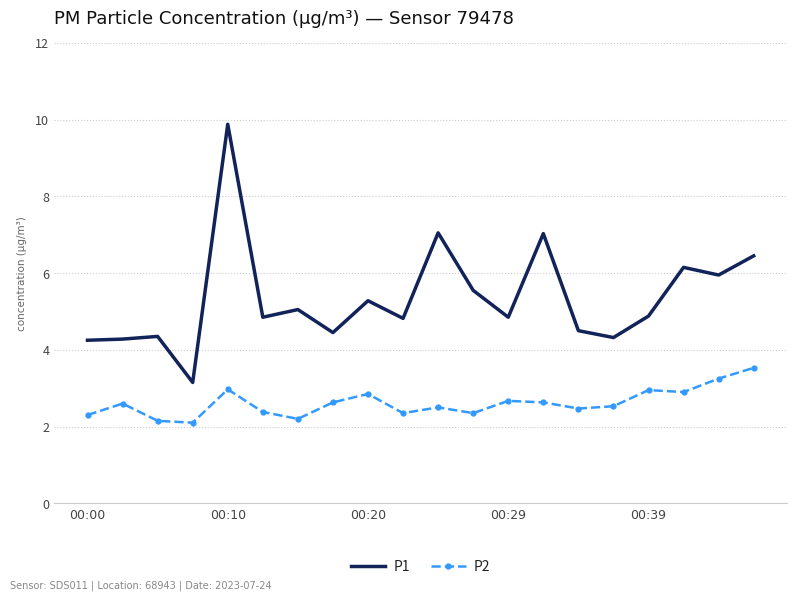

True or false: P1 and P2 cross at least once.

False